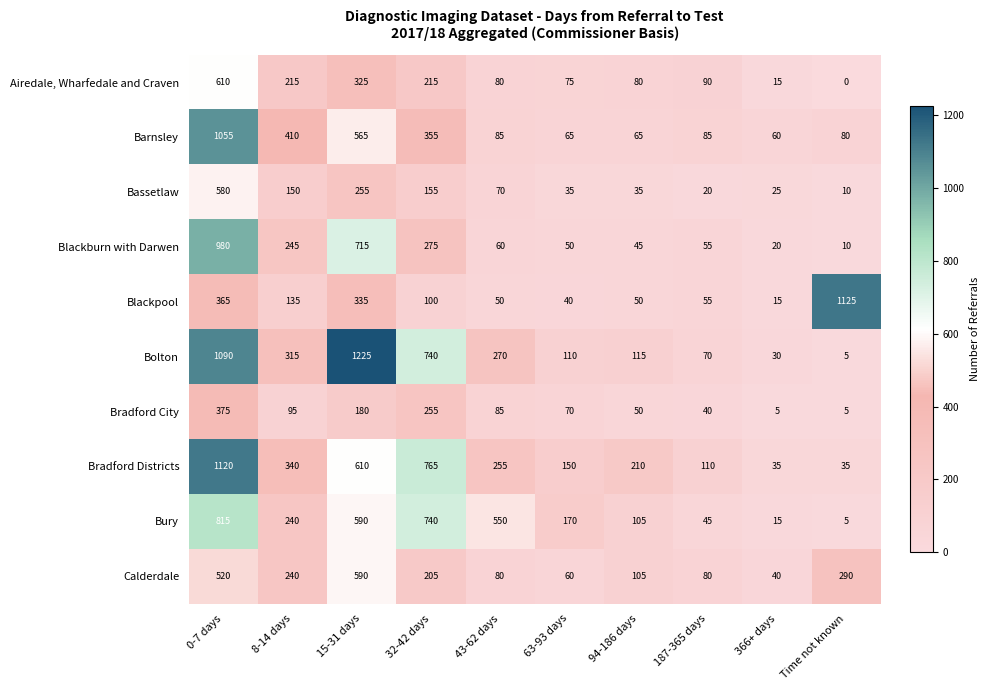

What is the difference between the maximum and minimum values in the Bury series?

810